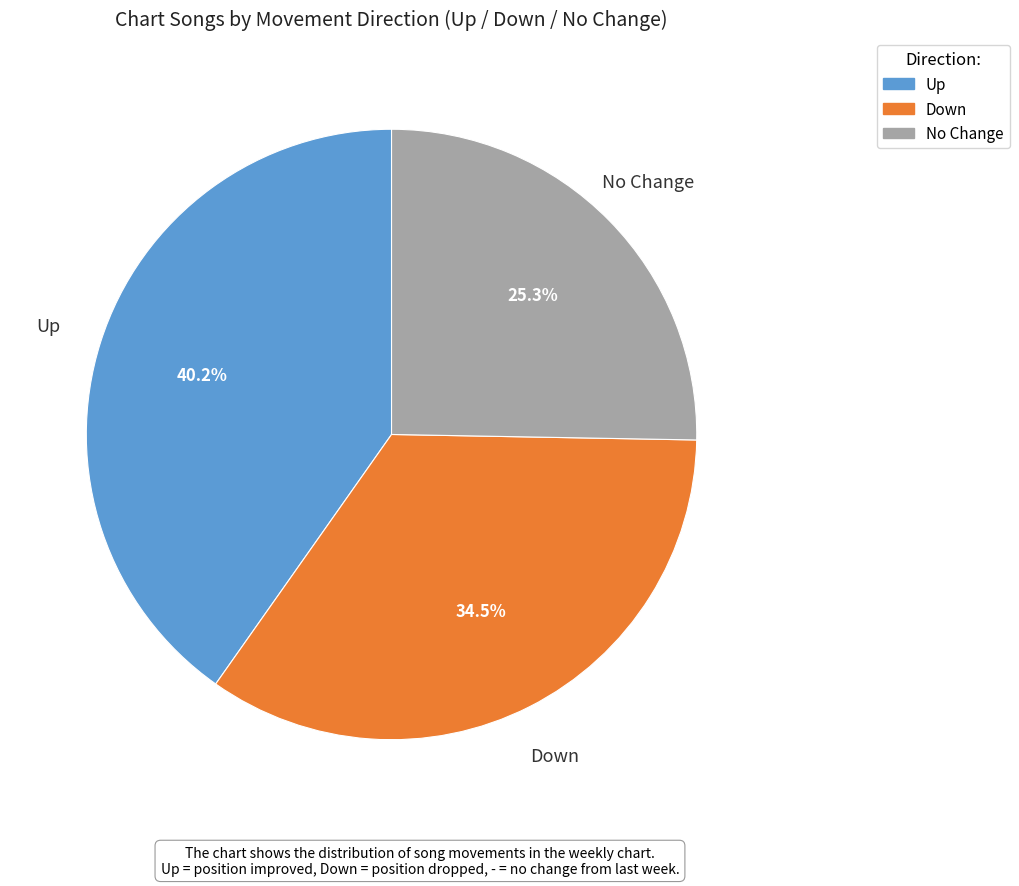

Is there a majority slice in this chart?

No